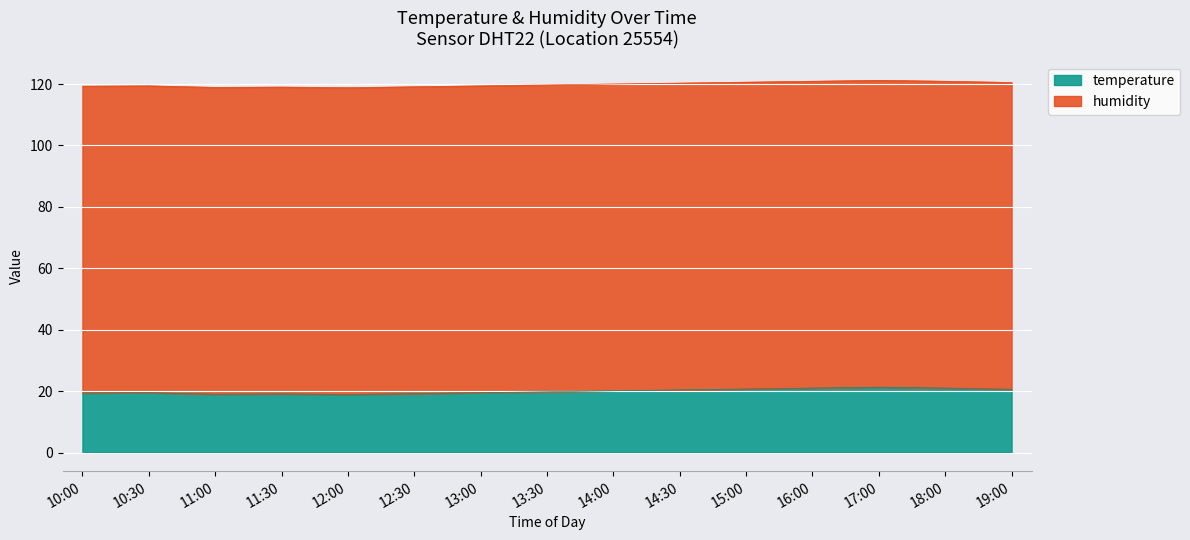

What is the difference between the values at 19:00 and 15:00?

0.1